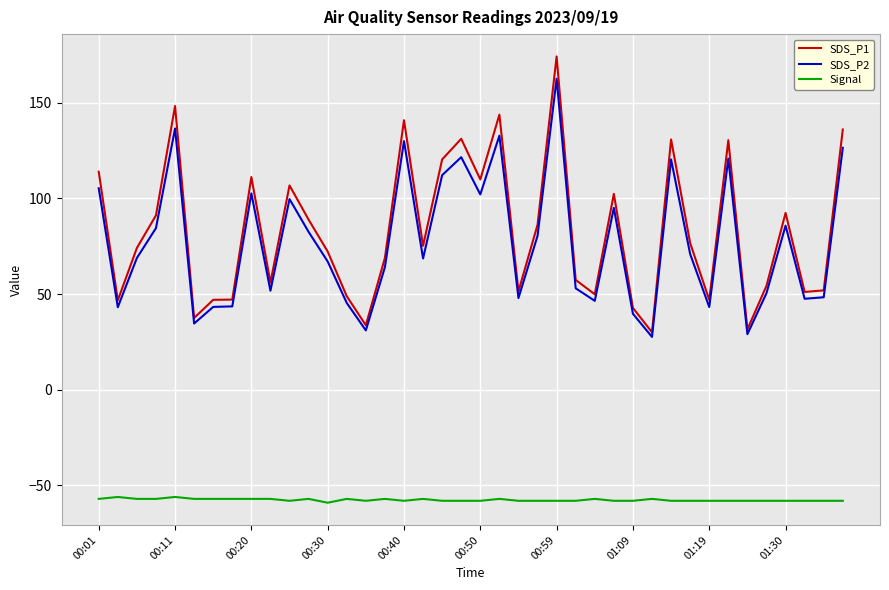

True or false: SDS_P1 and Signal intersect in this chart.

False